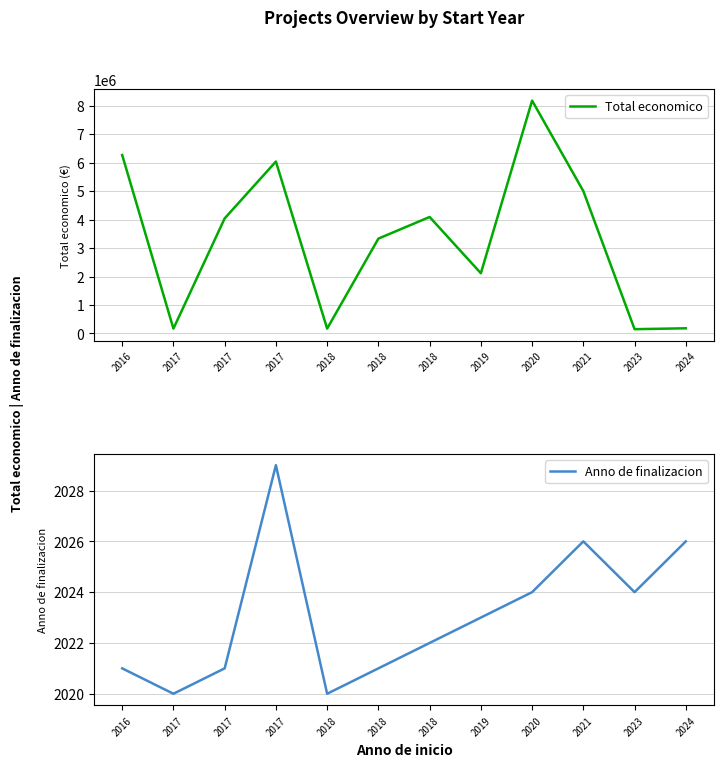

List the series in order of their peak value, highest first.

Total economico, Anno de finalizacion